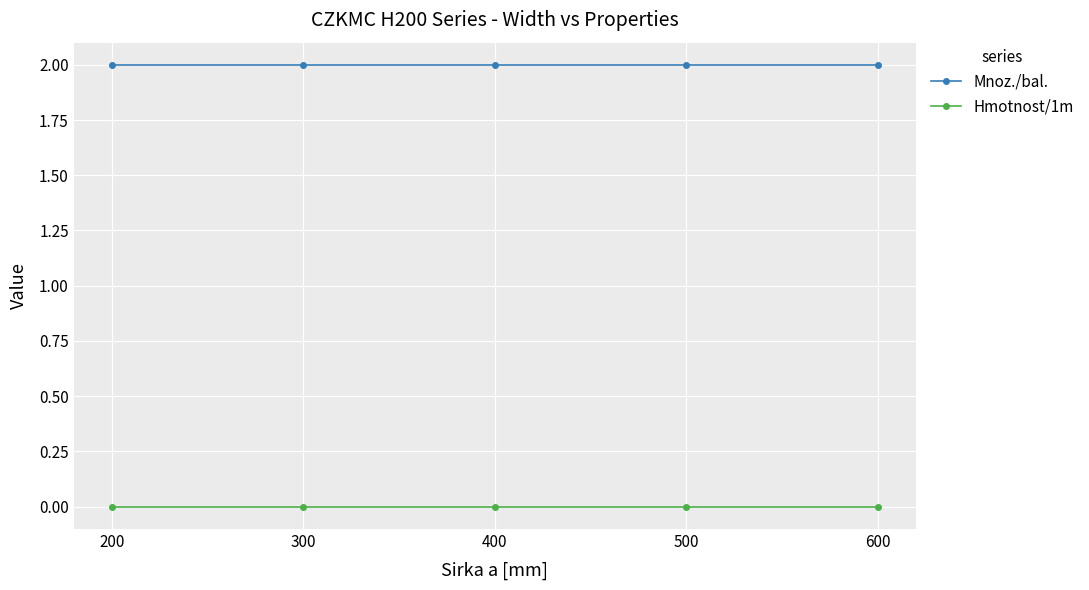

Rank the series by their maximum value, from highest to lowest.

Mnoz./bal., Hmotnost/1m